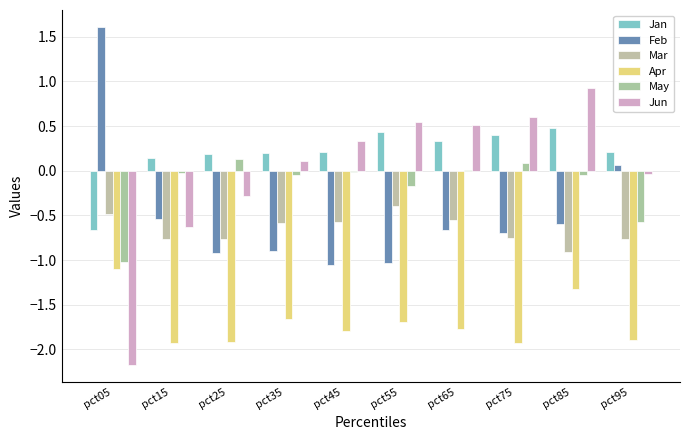

Is it true that Jan equals 0.2 at pct65?

False